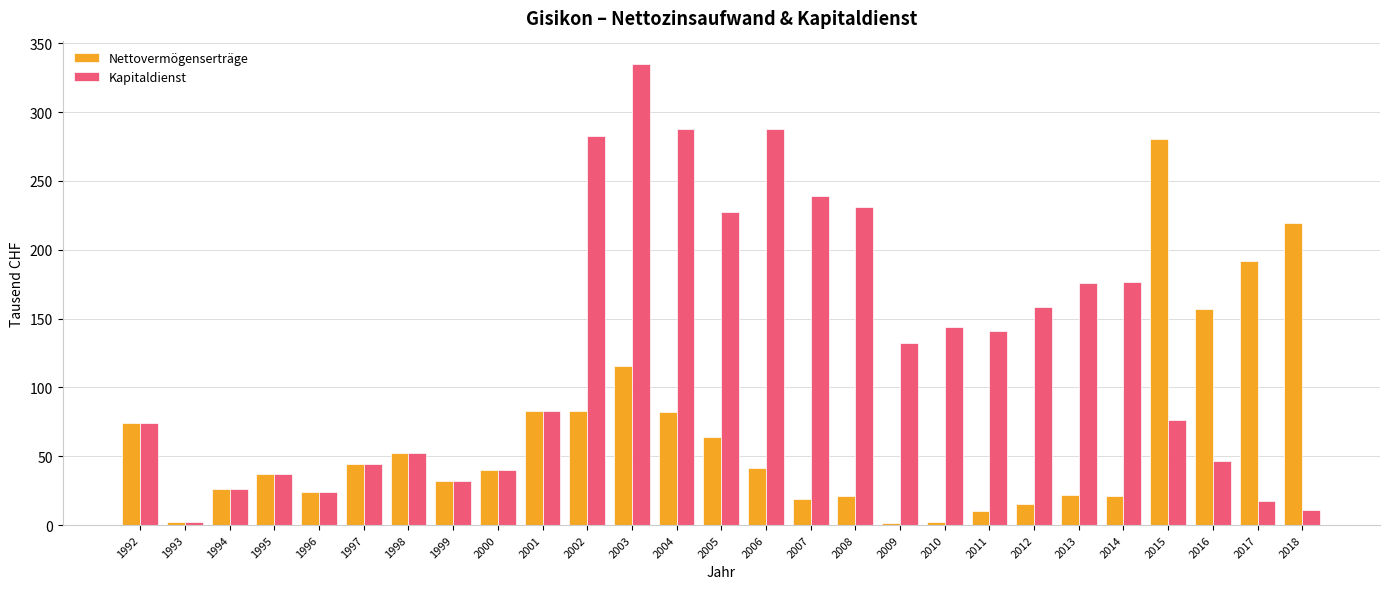

At how many categories does at least one series exceed 99?

17